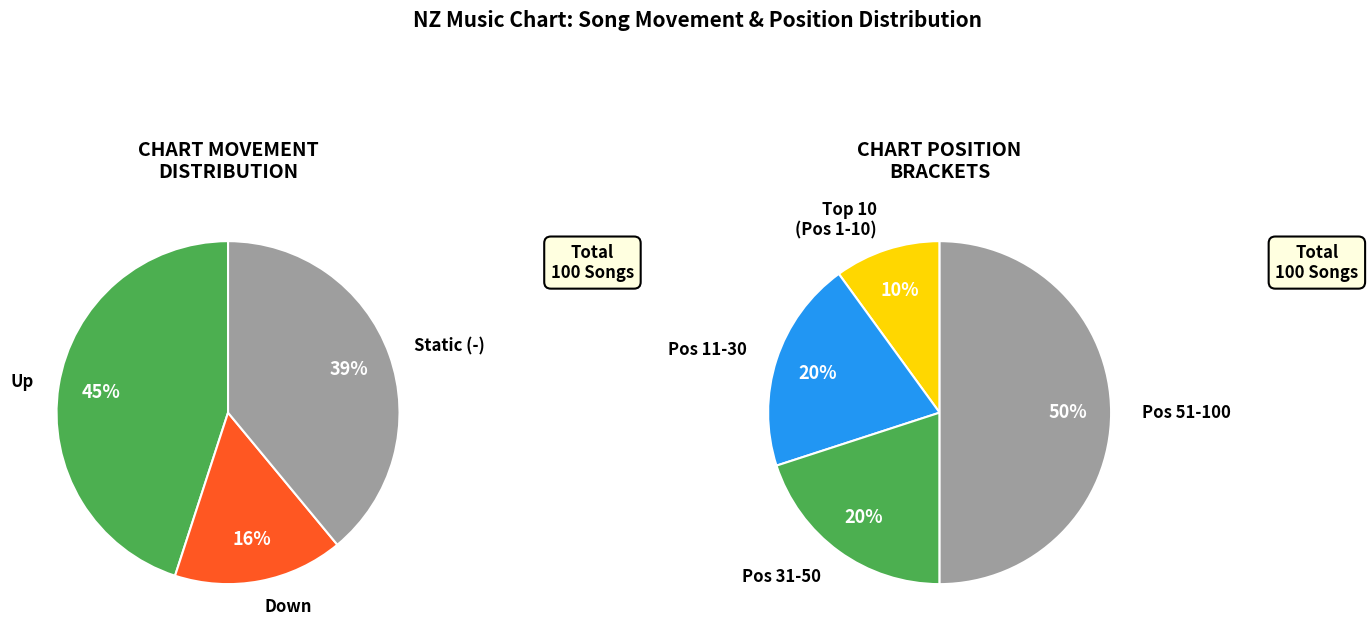

Which category has the smallest portion of the pie?

down